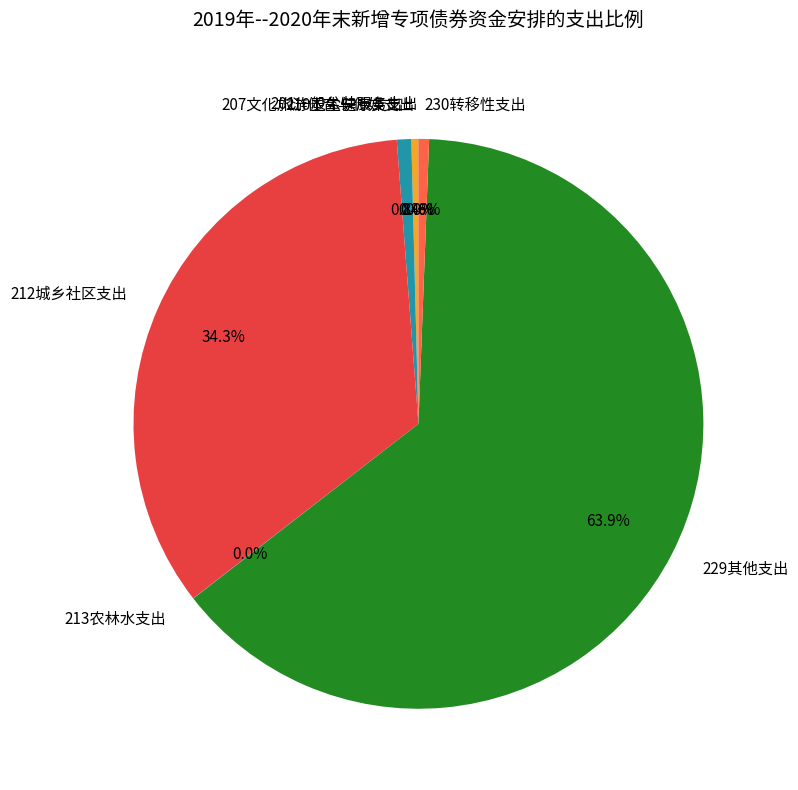

Which category accounts for the majority?

229其他支出